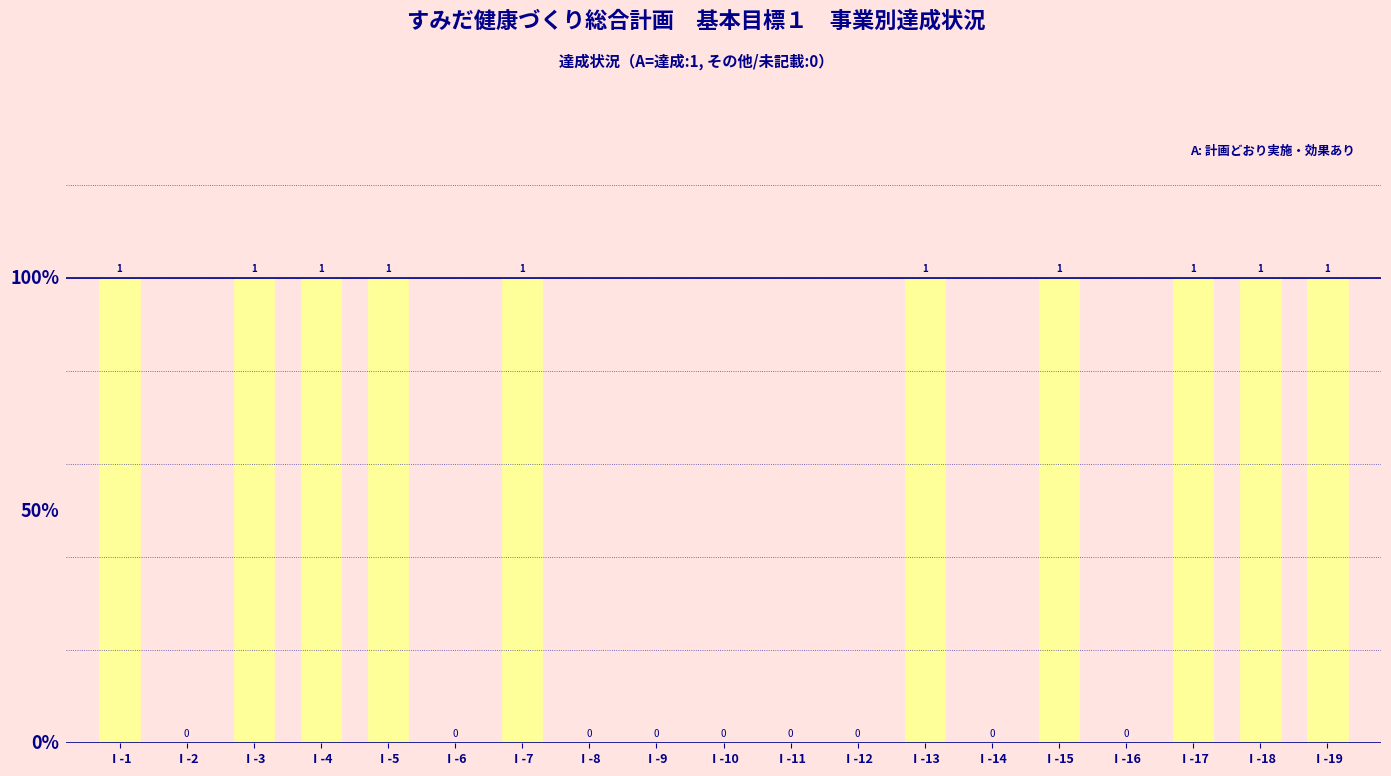

What is the greatest value displayed?

1